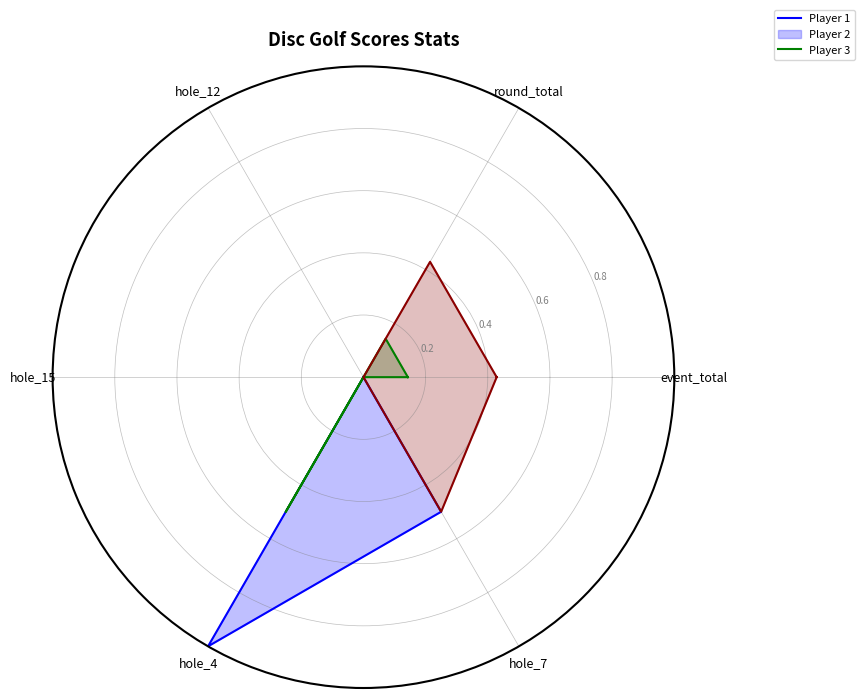

What is the spread (max minus min) of values at round_total?

0.4